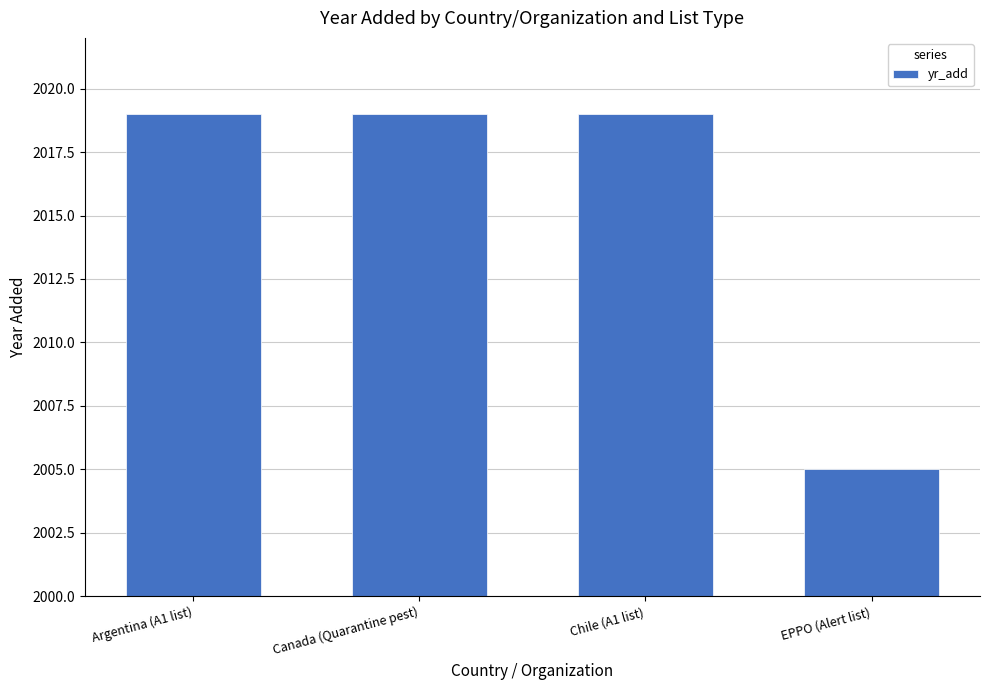

What is the smallest value displayed?

2005